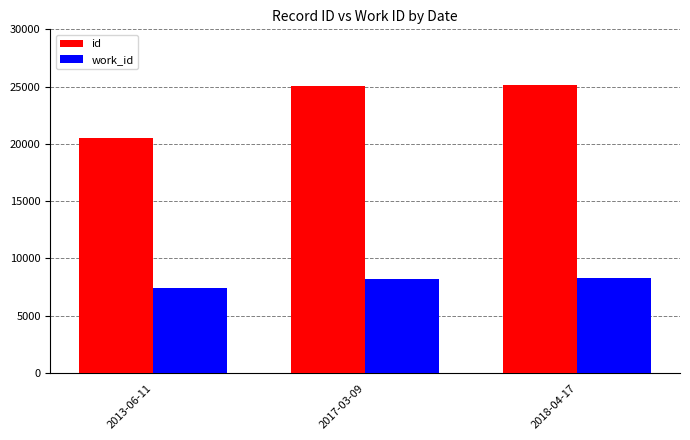

At which label does work_id reach its minimum?

2013-06-11